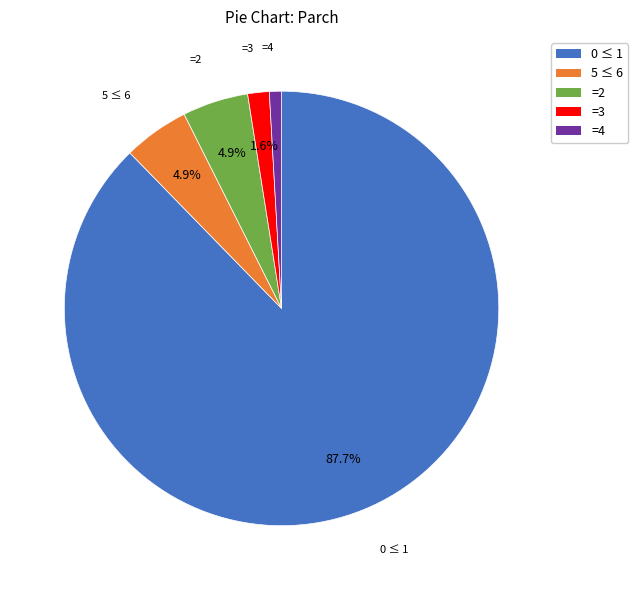

Is there a majority slice in this chart?

Yes